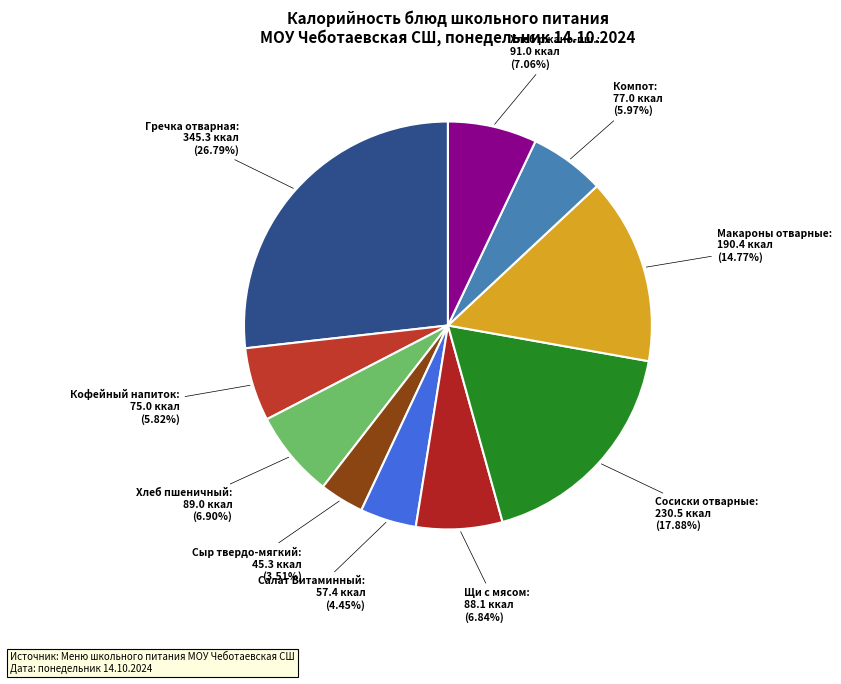

Rank the categories by value from lowest to highest.

Сыр твердо-мягкий, Салат Витаминный, Кофейный напиток с сахаром, Компот из смеси сухофруктов, Щи из св.капусты с мясом, Хлеб пшеничный, Хлеб ржано-пшеничный, Макароны отварные с маслом сл., Сосиски отварные, Гречка отварная с маслом сливочным